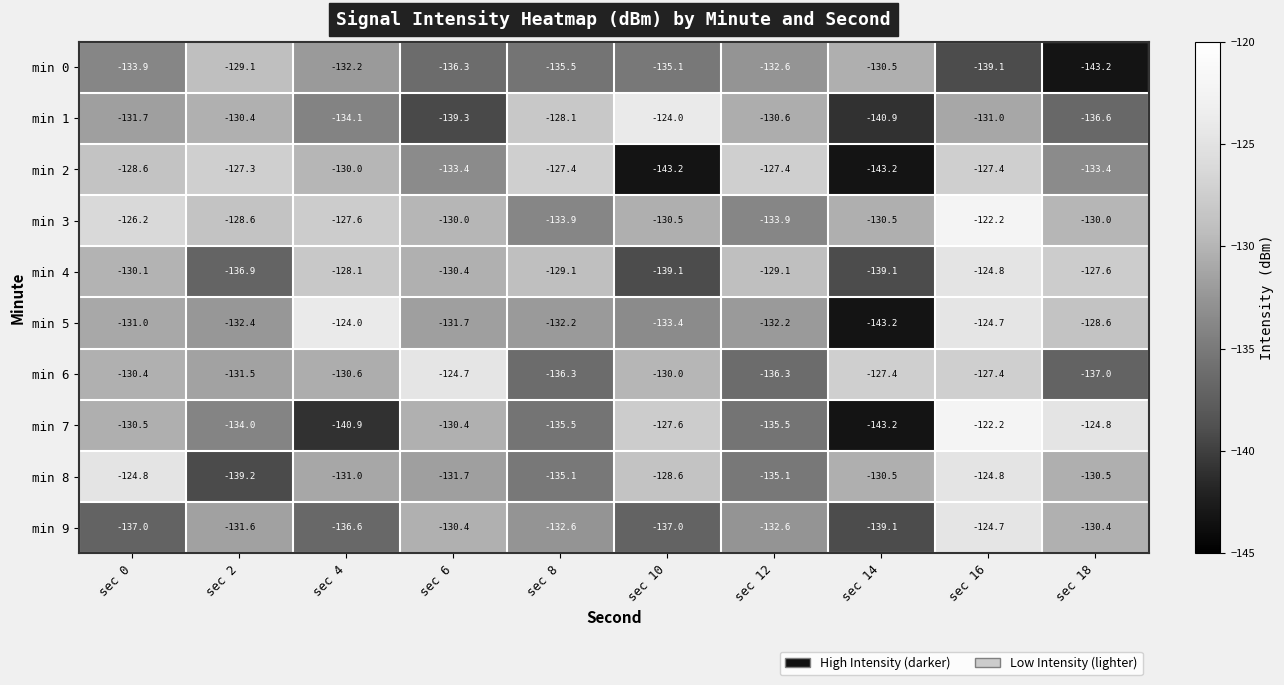

Between sec 4 and sec 16, which series saw the biggest shift?

min 7